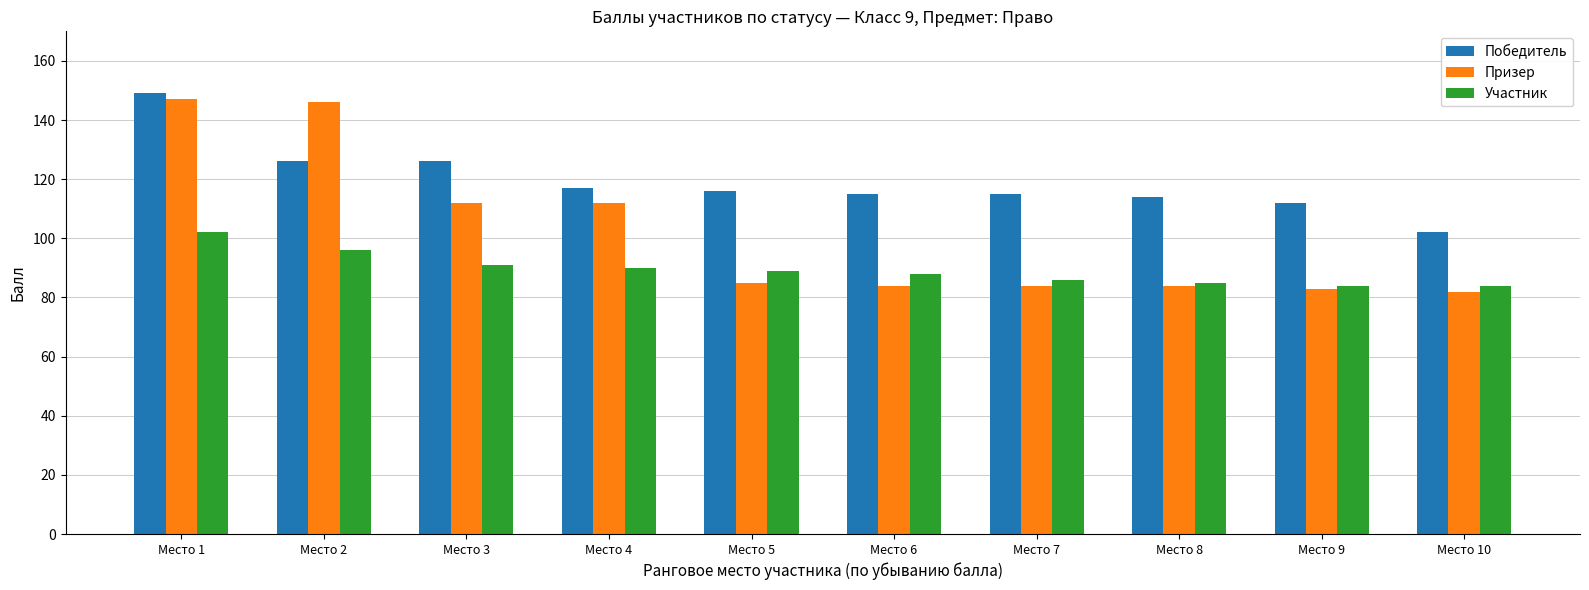

Rank the series by their average value, from lowest to highest.

Участник, Призер, Победитель